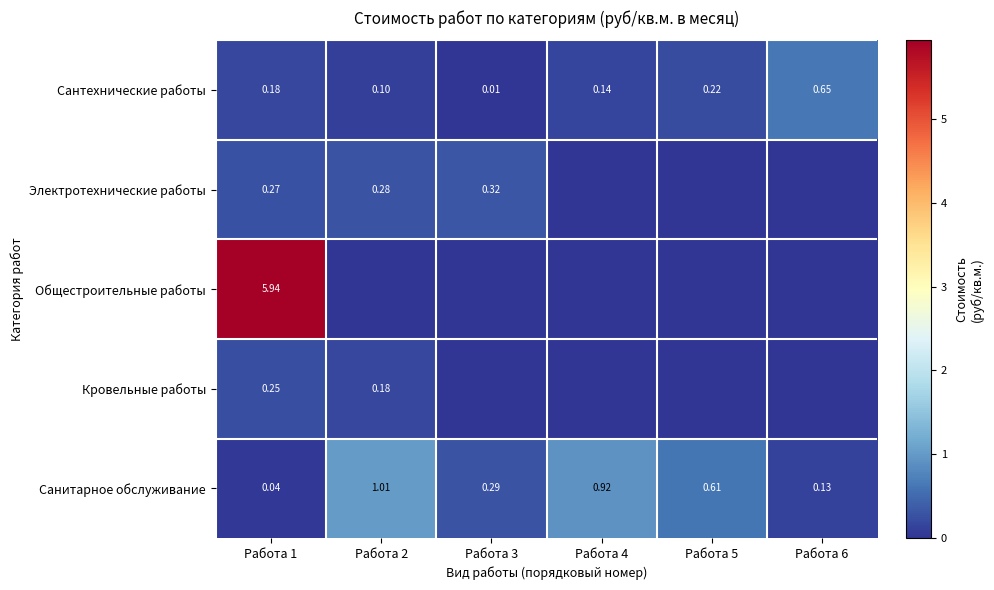

Is the value of Электротехнические работы at Работа 3 greater than the value of Санитарное обслуживание at Работа 5?

No